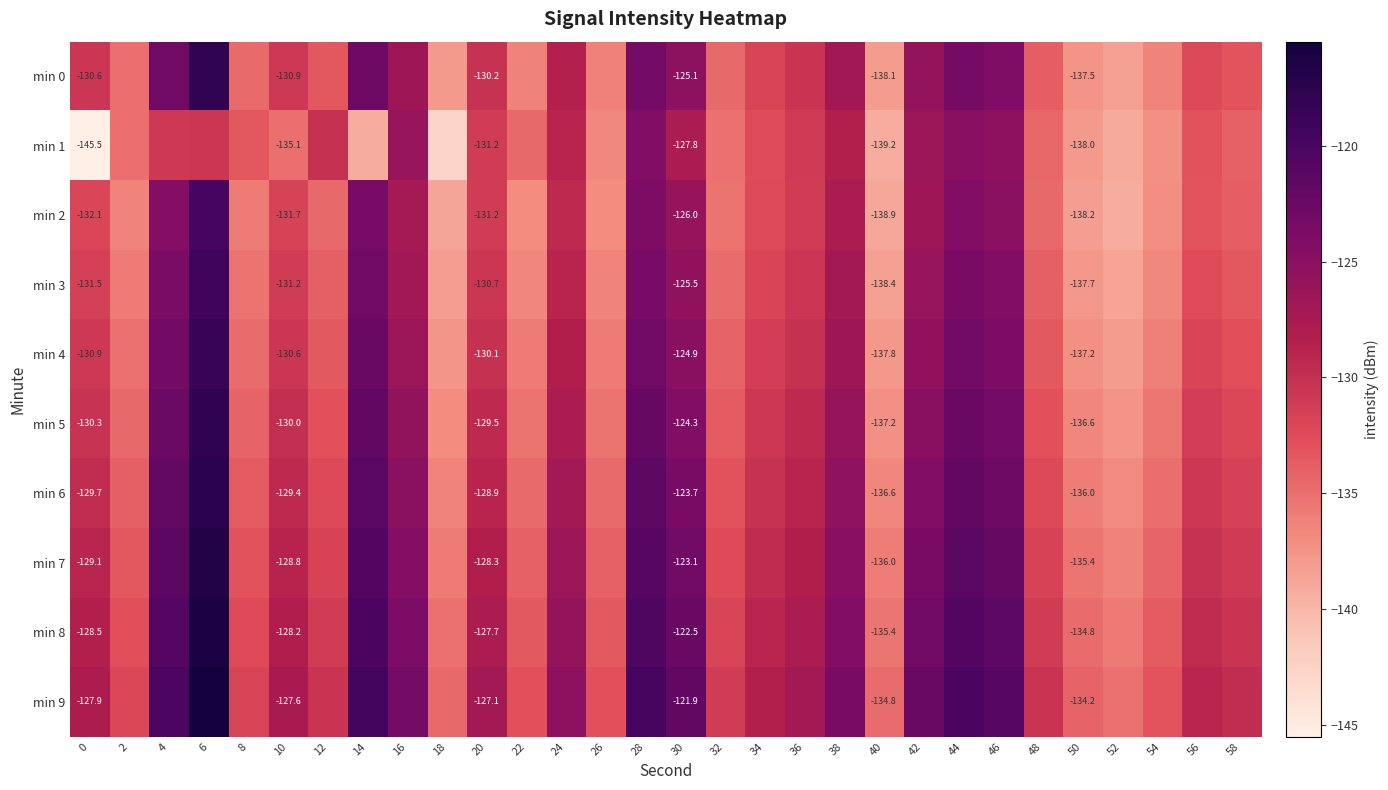

The value of min 6 at 48 is -228.3. True or false?

False